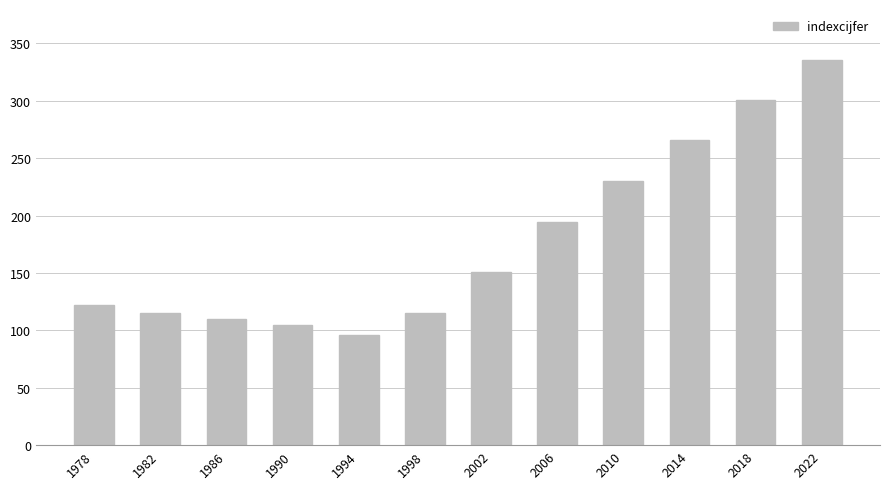

Reading left to right, list all the values displayed in this chart.

1978=122	1982=115	1986=110	1990=105	1994=96	1998=115	2002=151	2006=194	2010=230	2014=266	2018=301	2022=336